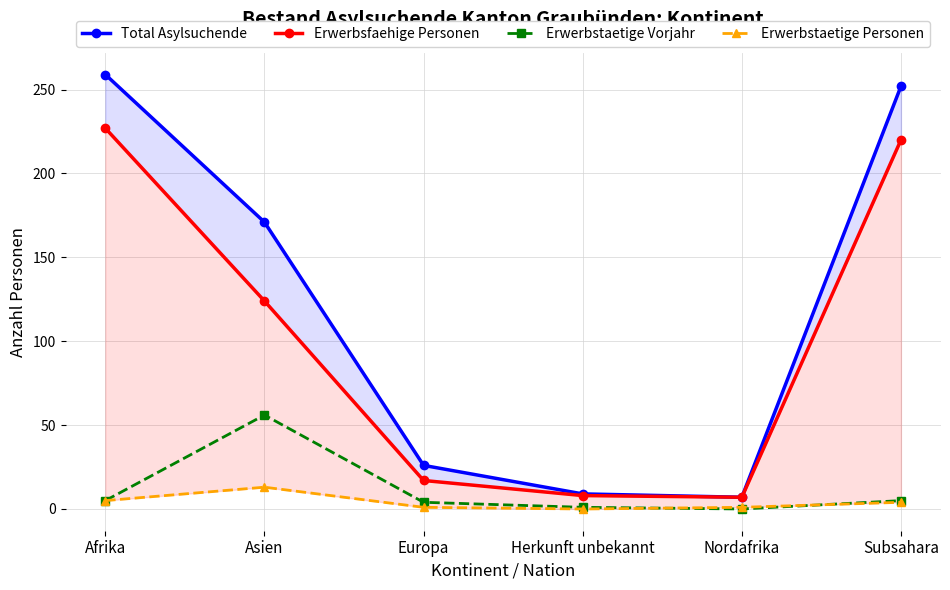

Rank the series by their maximum value, from highest to lowest.

Total Asylsuchende, Erwerbsfaehige Personen, Erwerbstaetige Vorjahr, Erwerbstaetige Personen